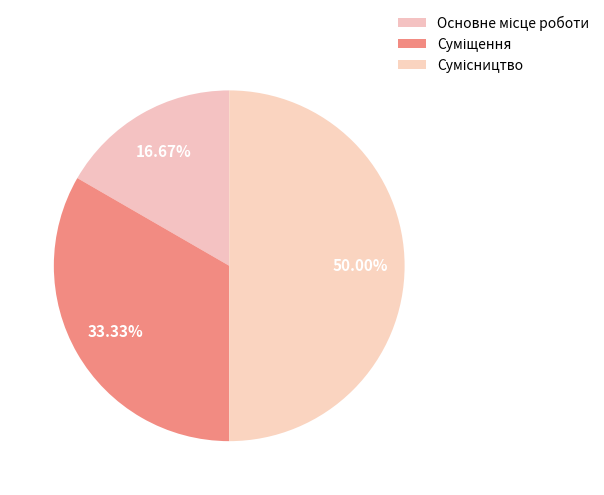

Is there a majority slice in this chart?

No